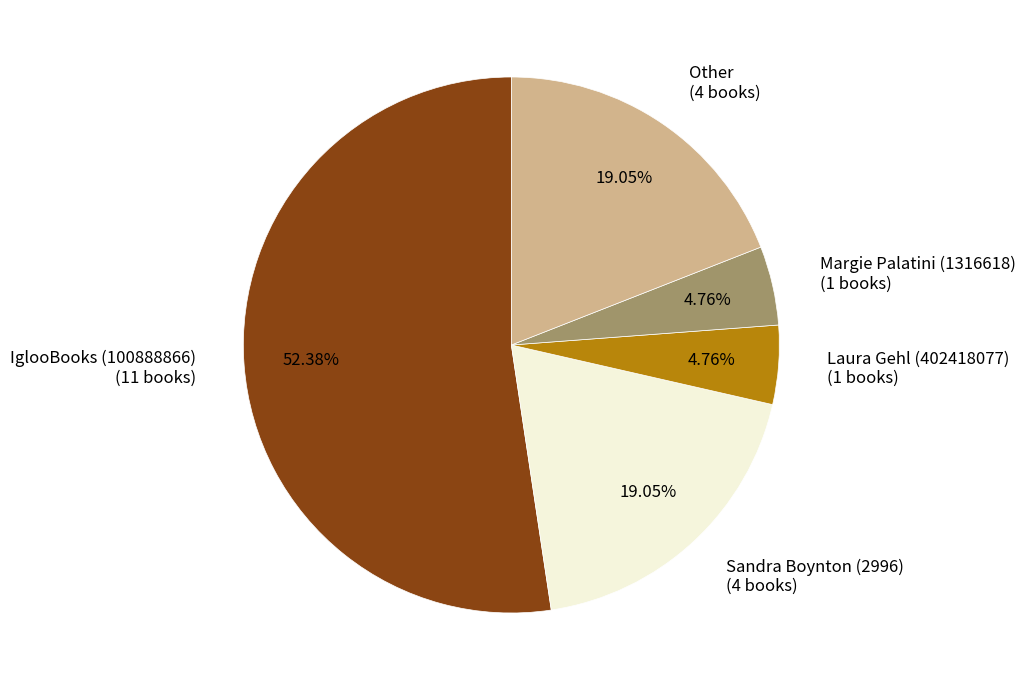

Approximately how many times larger is the value at Sandra Boynton (2996) (4 books) compared to Laura Gehl (402418077) (1 books)?

4.0